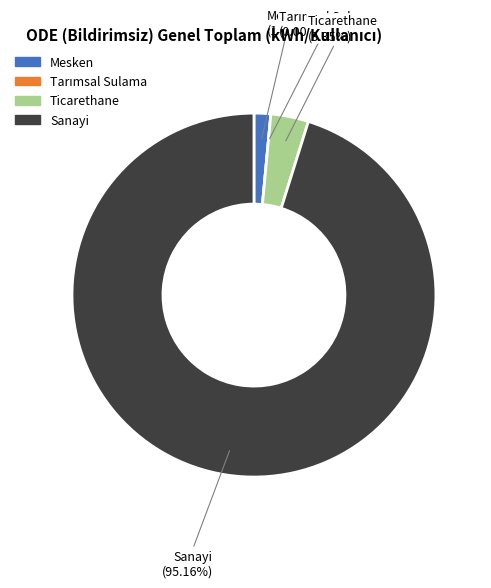

What percentage do Sanayi and Ticarethane together represent?

98.5%